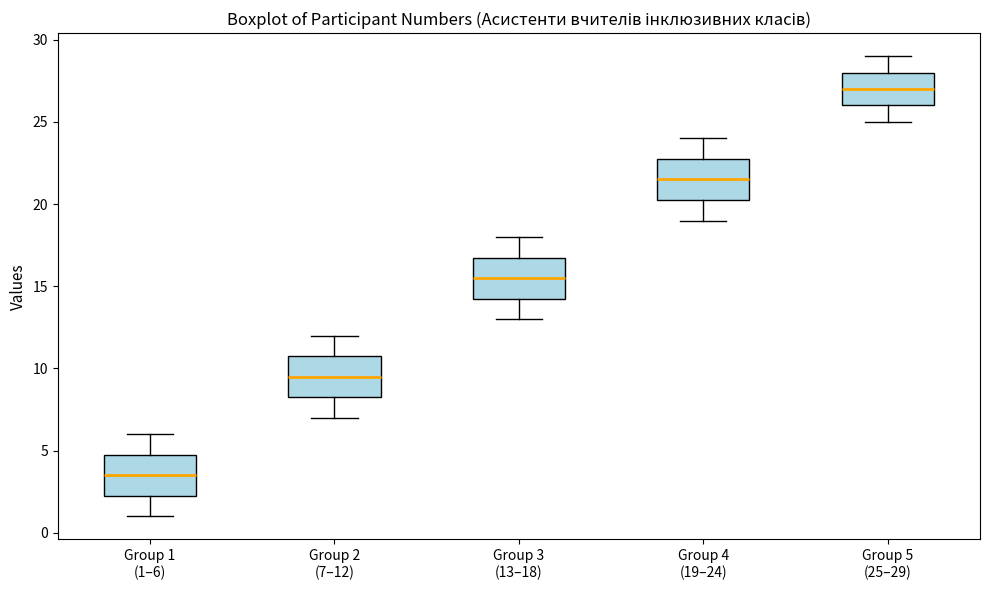

Which box has the lowest median line?

Group 1 (1–6)